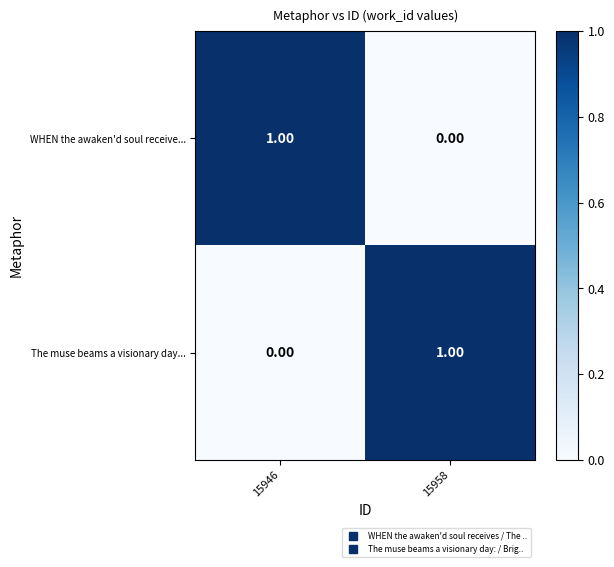

Rank the series at 15958 from highest to lowest value.

The muse beams a visionary day..., WHEN the awaken'd soul receive...